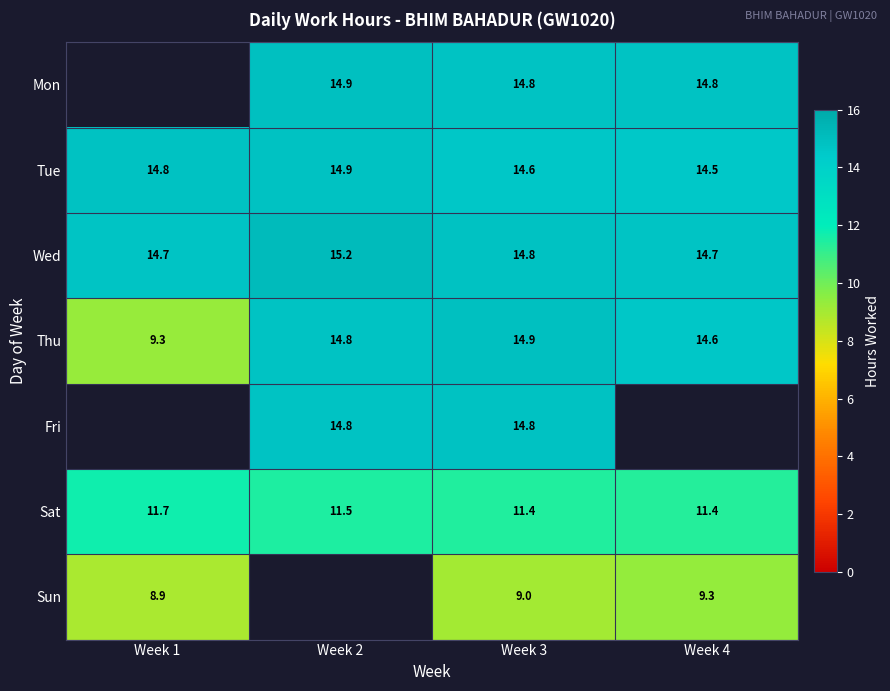

At which label does Wed reach its minimum?

Week 1